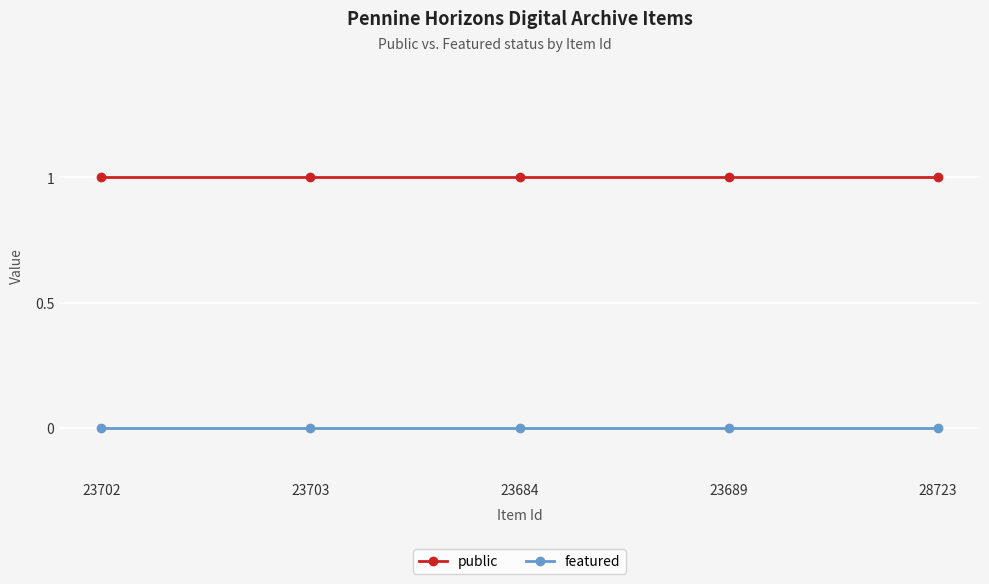

List the series in order of their peak value, lowest first.

featured, public